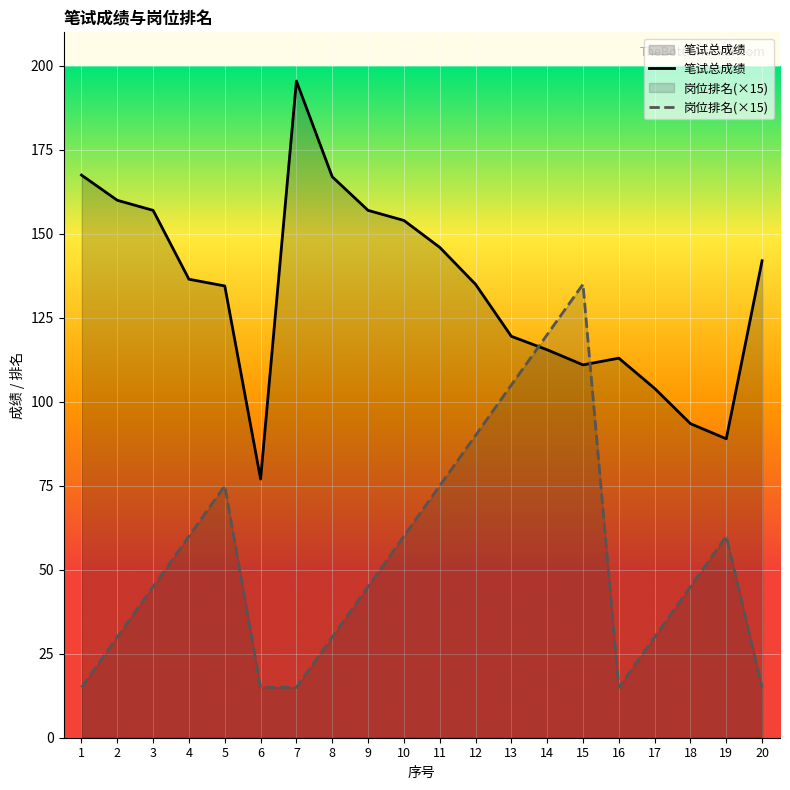

How many intersections are there between 笔试总成绩 and 岗位排名(×15)?

2